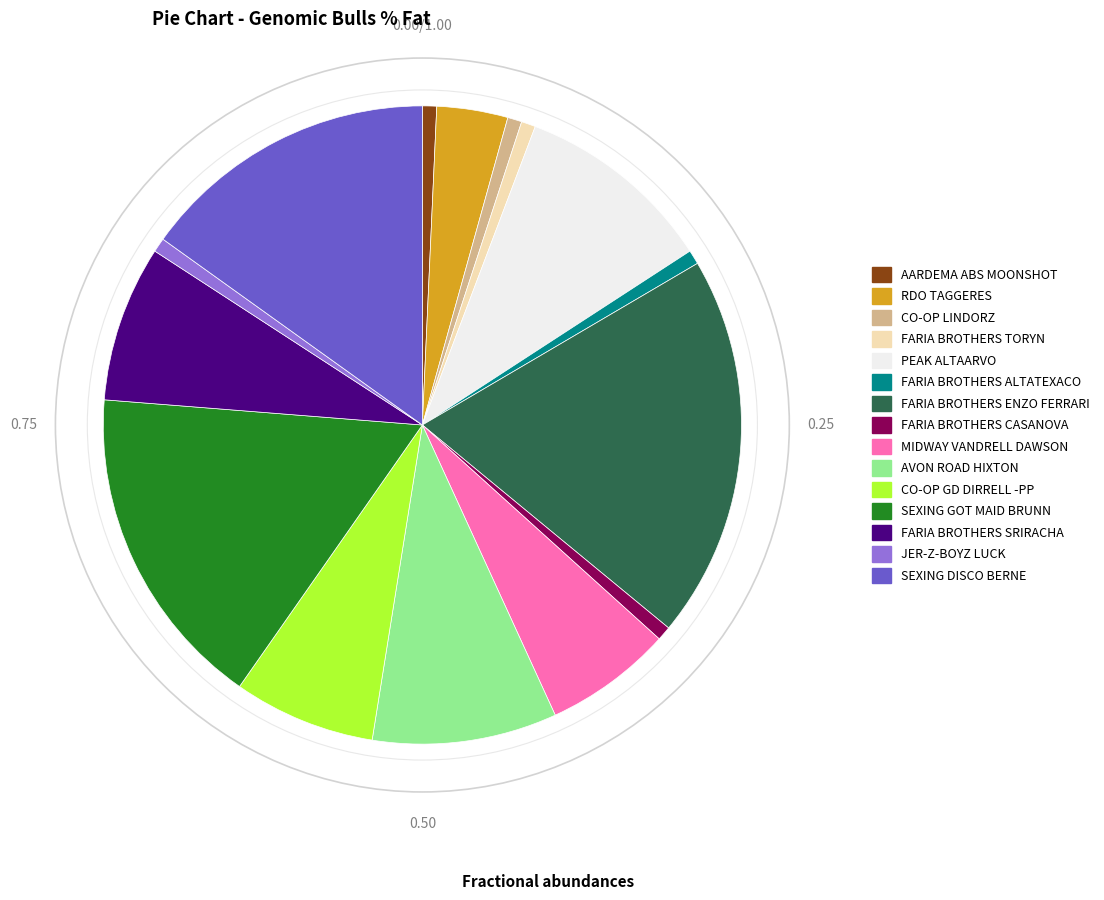

Is there any slice that represents more than half of the pie?

No